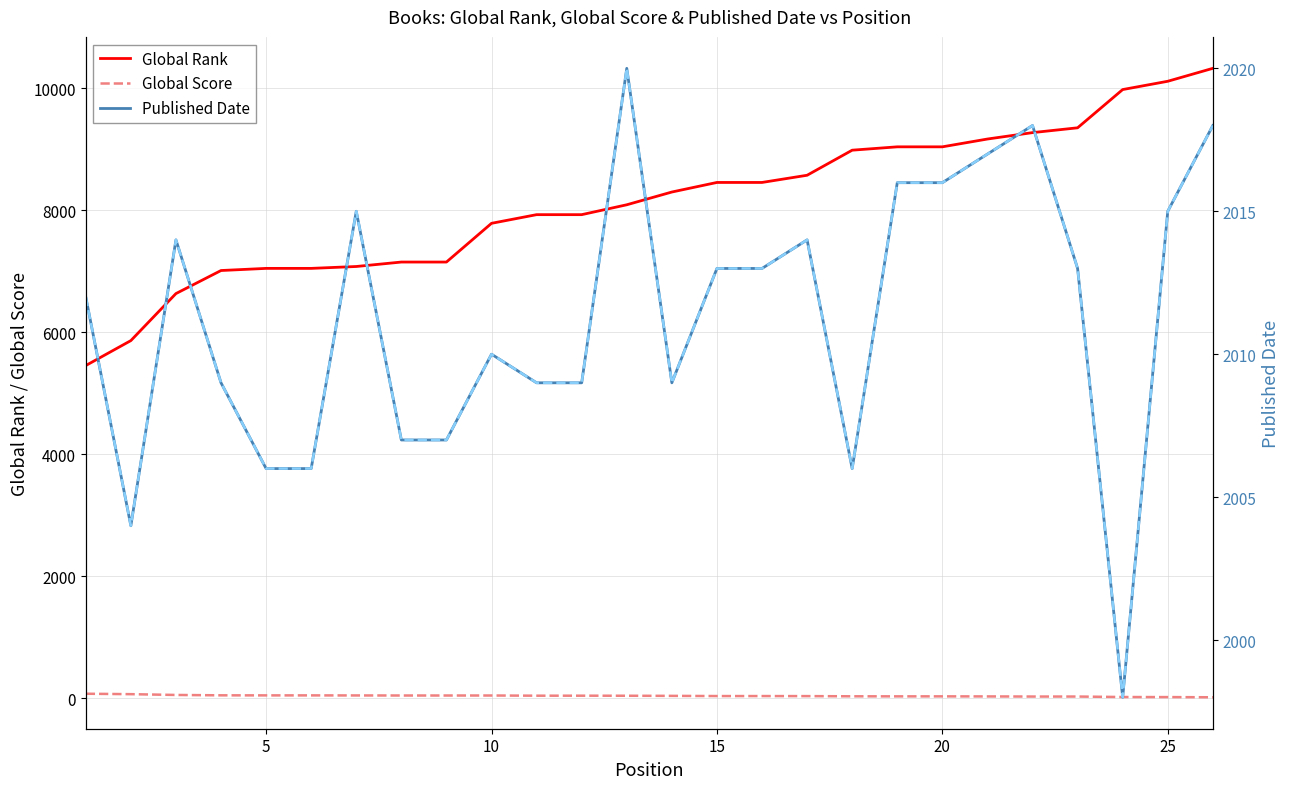

What is the difference between the second highest and second lowest values in the Published Date (dashed) series?

14